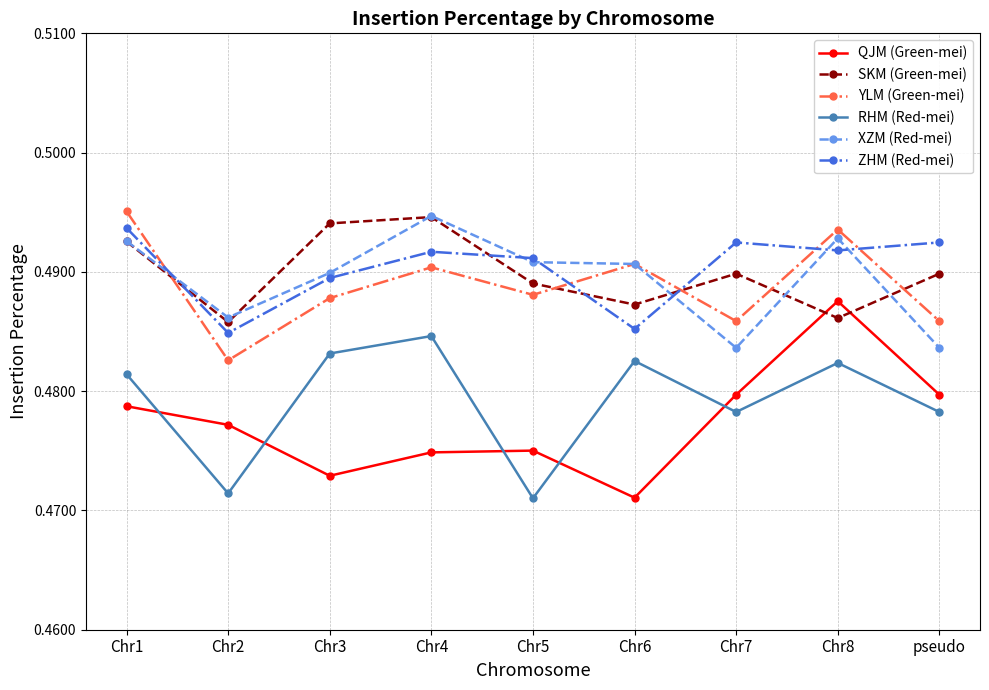

Which series changed the most between Chr3 and Chr6?

SKM (Green-mei)